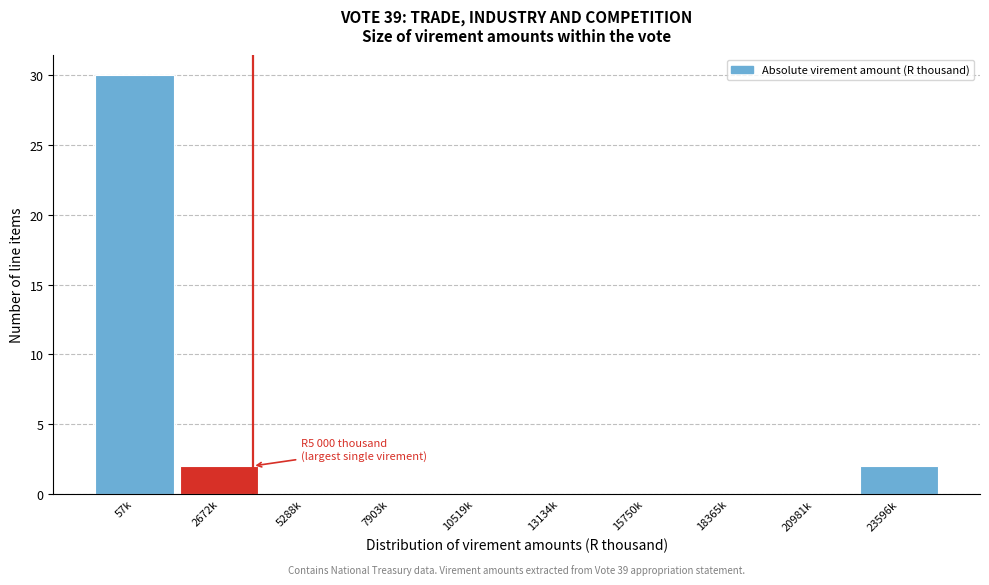

Reading left to right, transcribe all the data shown in this chart.

57k=30	2672k=2	5288k=0	7903k=0	10519k=0	13134k=0	15750k=0	18365k=0	20981k=0	23596k=2